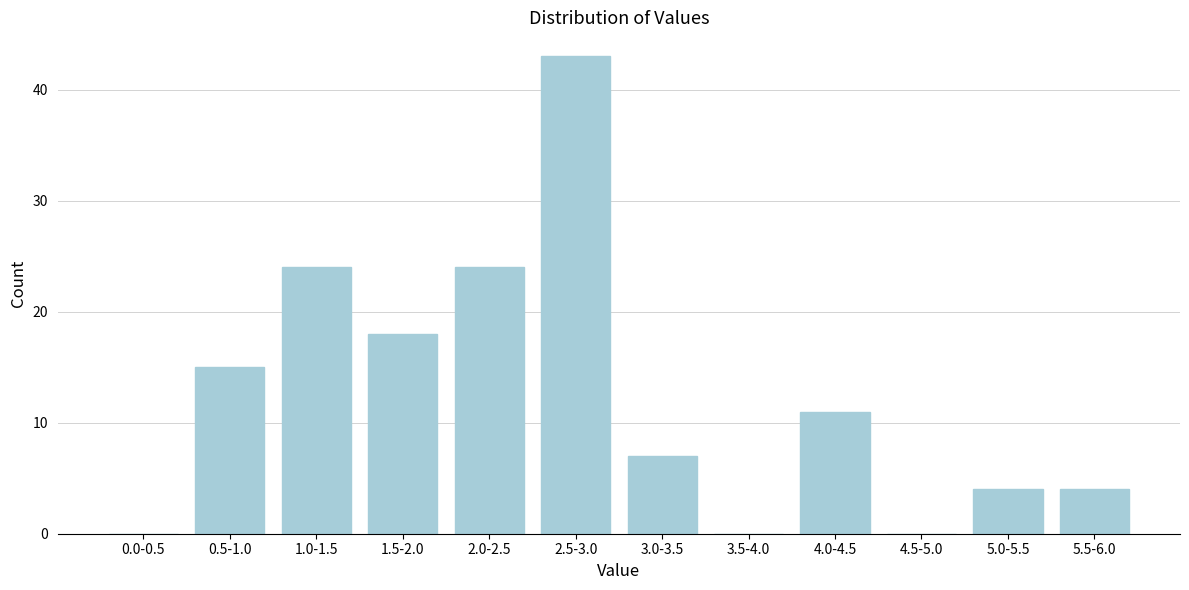

Reading left to right, extract all data points from this chart.

0.0-0.5=0	0.5-1.0=15	1.0-1.5=24	1.5-2.0=18	2.0-2.5=24	2.5-3.0=43	3.0-3.5=7	3.5-4.0=0	4.0-4.5=11	4.5-5.0=0	5.0-5.5=4	5.5-6.0=4